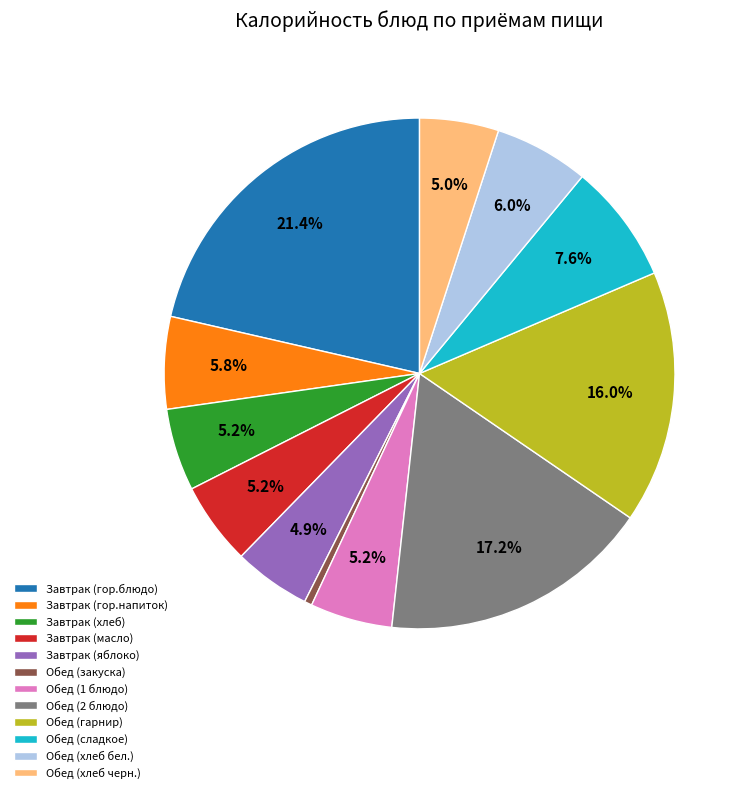

Combined, do Обед (гарнир) and Завтрак (яблоко) account for over 50%?

No